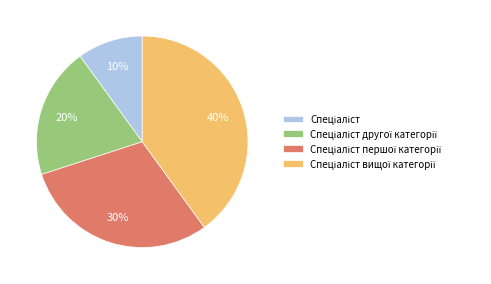

Is there a majority slice in this chart?

No